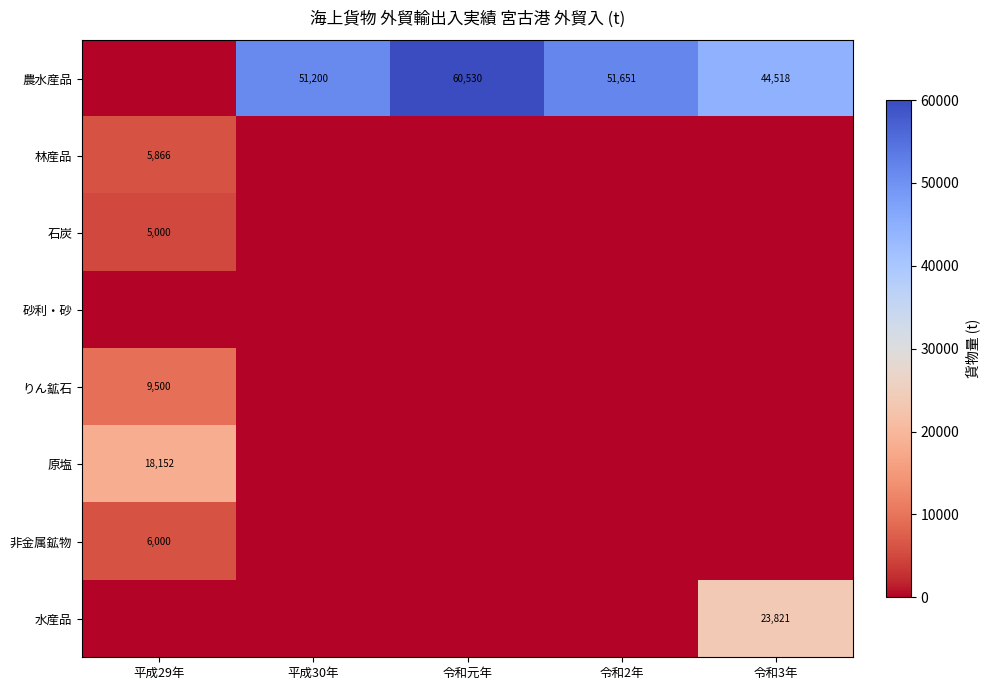

The 農水産品 series shows 51651 at 令和2年. True or false?

True